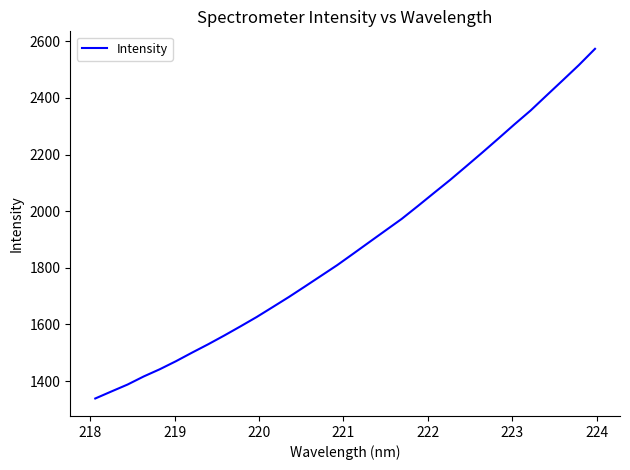

What is the difference between the maximum and minimum values?

1234.8